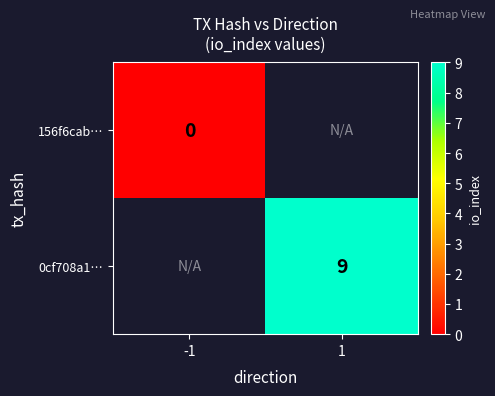

The value of 0cf708a1… at 1 is 14.8. True or false?

False